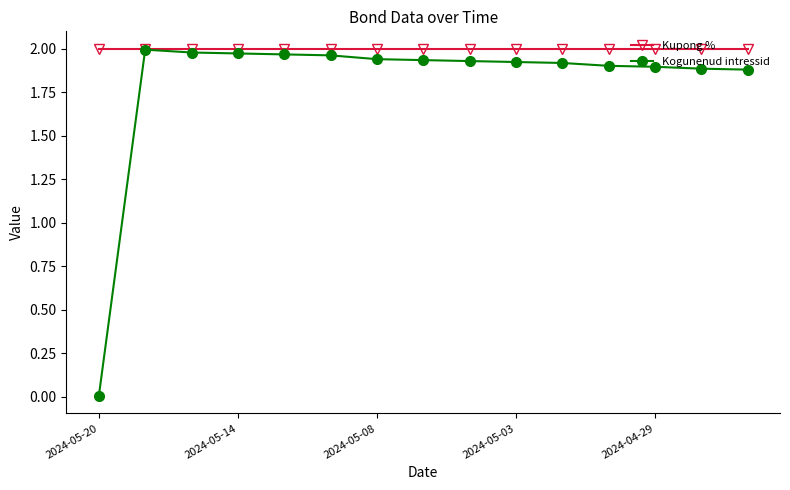

List the series in order of their overall mean, highest first.

Kupong %, Kogunenud intressid